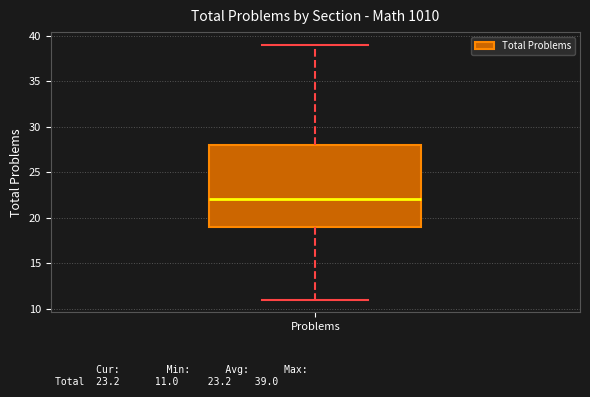

Where does the upper whisker of the box for Problems end on the y-axis? The values are not printed on the chart, so give them approximately, as read against the axis.

39